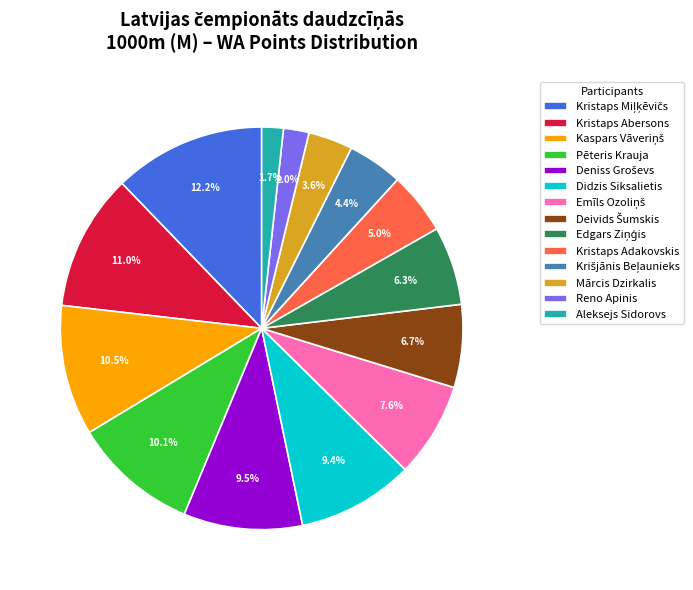

How many segments does this pie chart have?

14